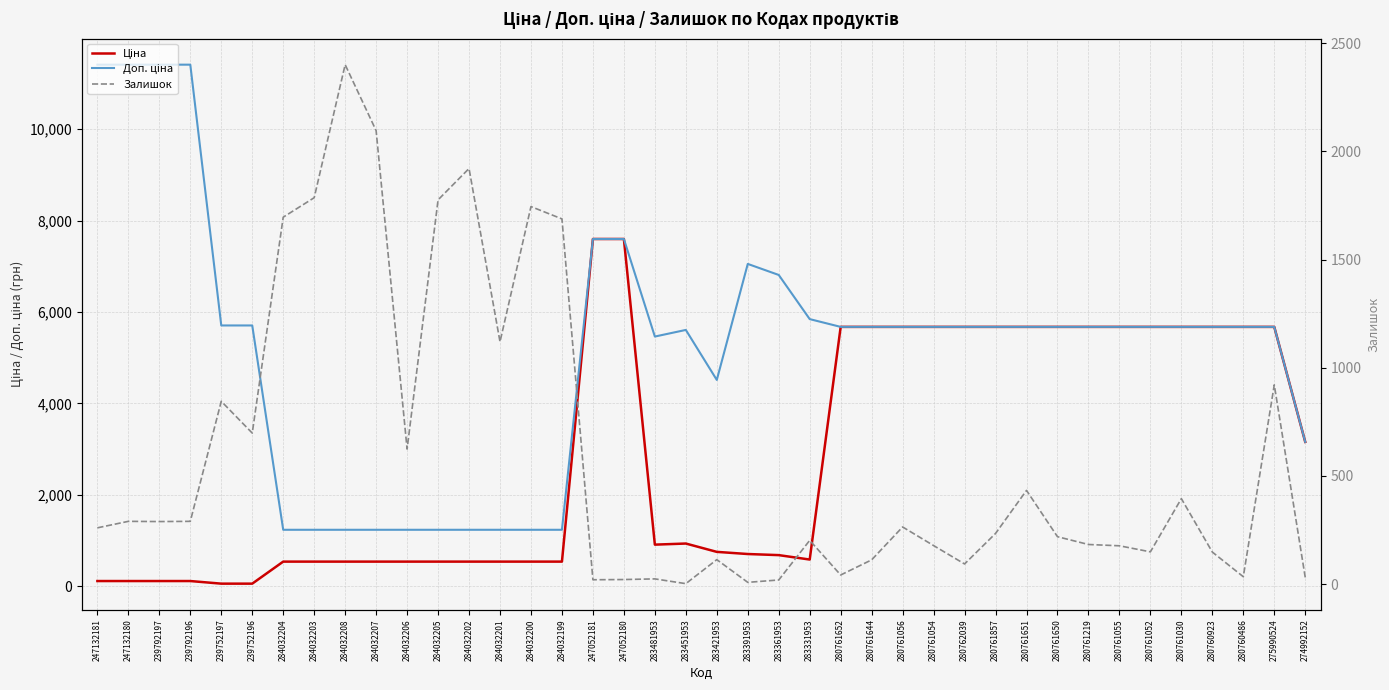

Between 284032202 and 284032207, which is larger?

284032202